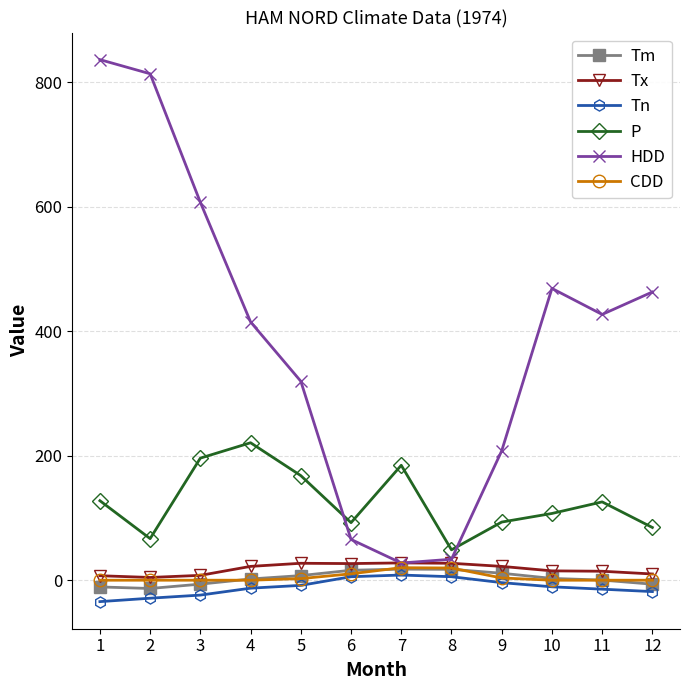

Which series has the largest total across all categories?

HDD